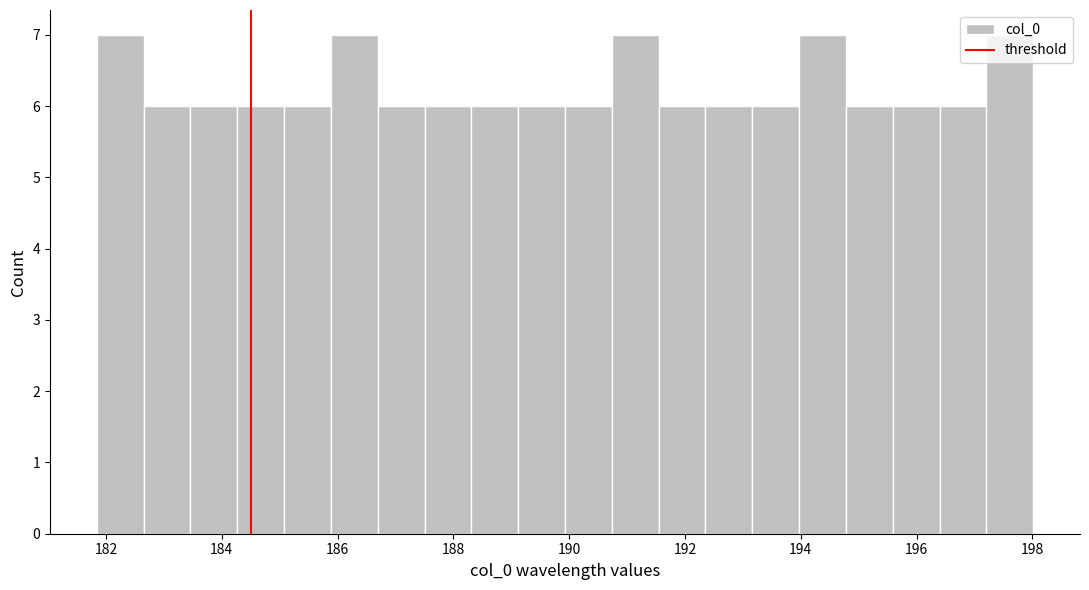

How tall is the bar that spans 197.2 to 198.0 on the x-axis? Neither the bar edges nor the heights are printed on the chart, so give them approximately, as read against the axes.

7